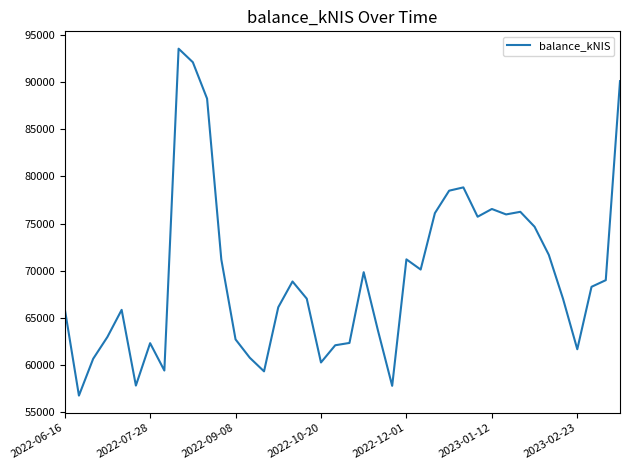

What is the minimum value shown in the chart?

56709.3